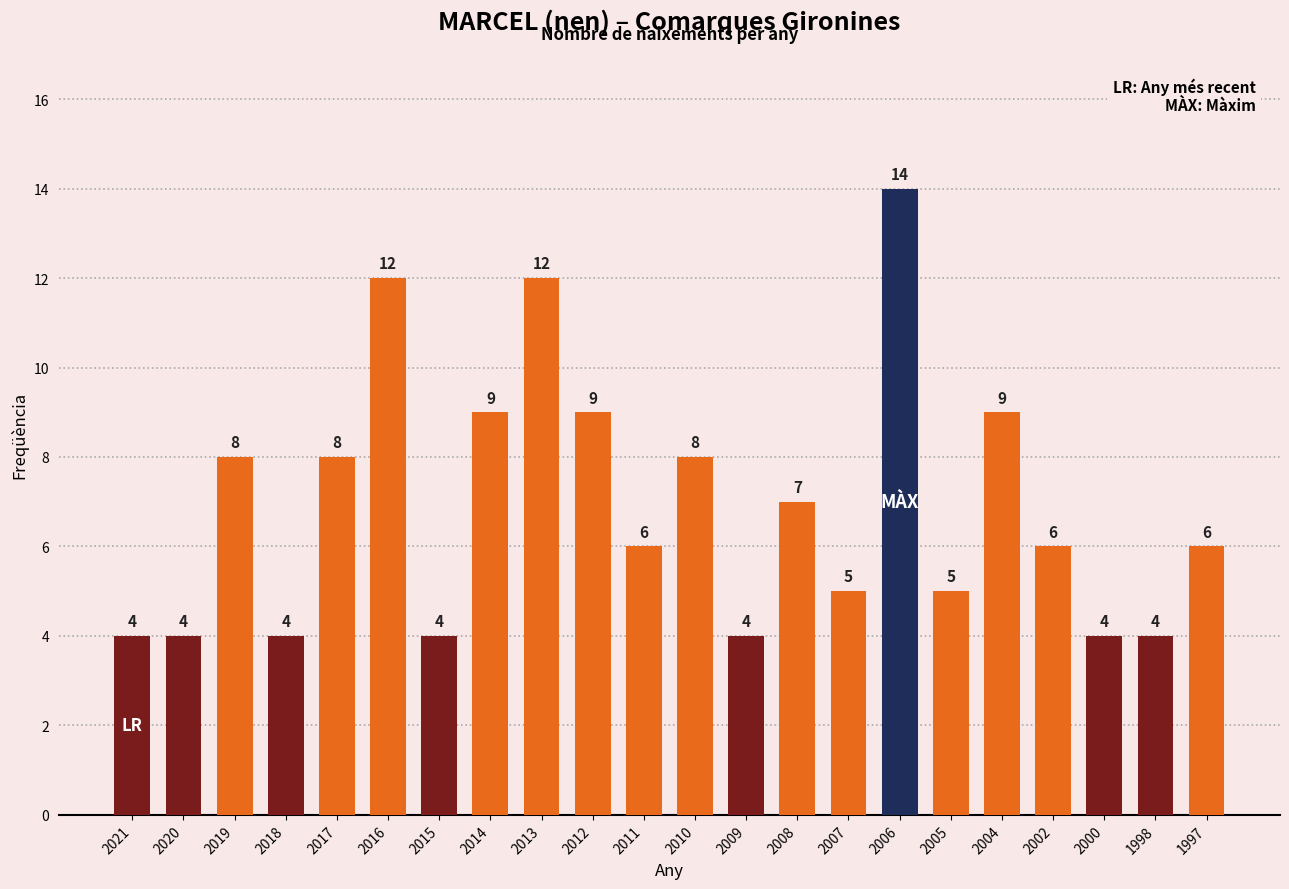

At which label does the data first exceed 6?

2019